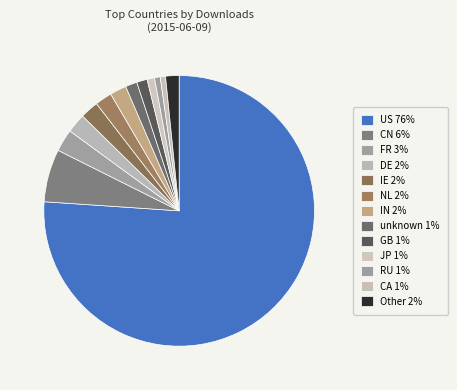

Count the number of slices in the pie.

13